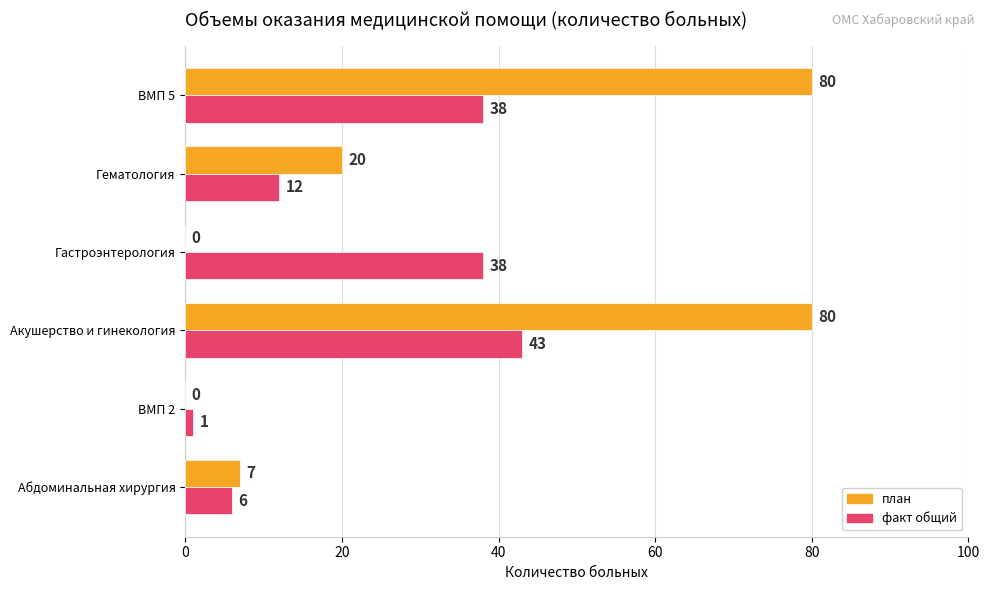

What is the highest value of the план series?

80